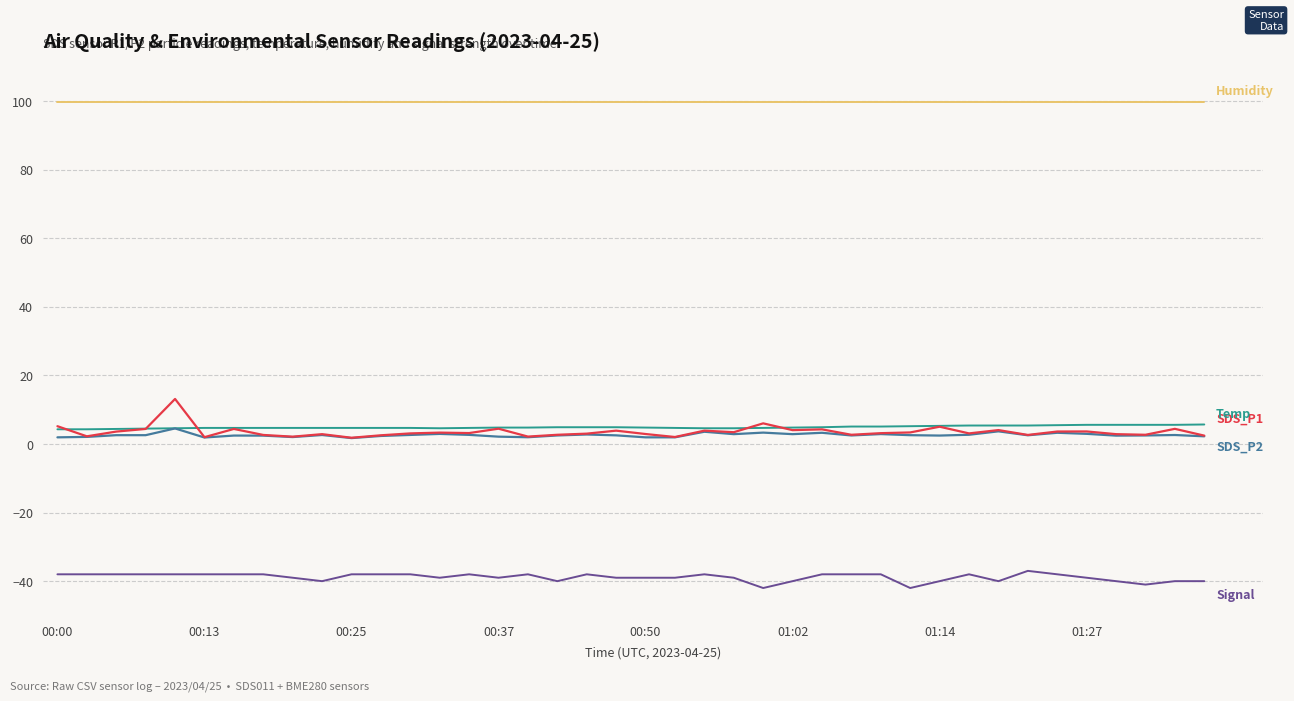

What is the greatest value displayed?

99.9